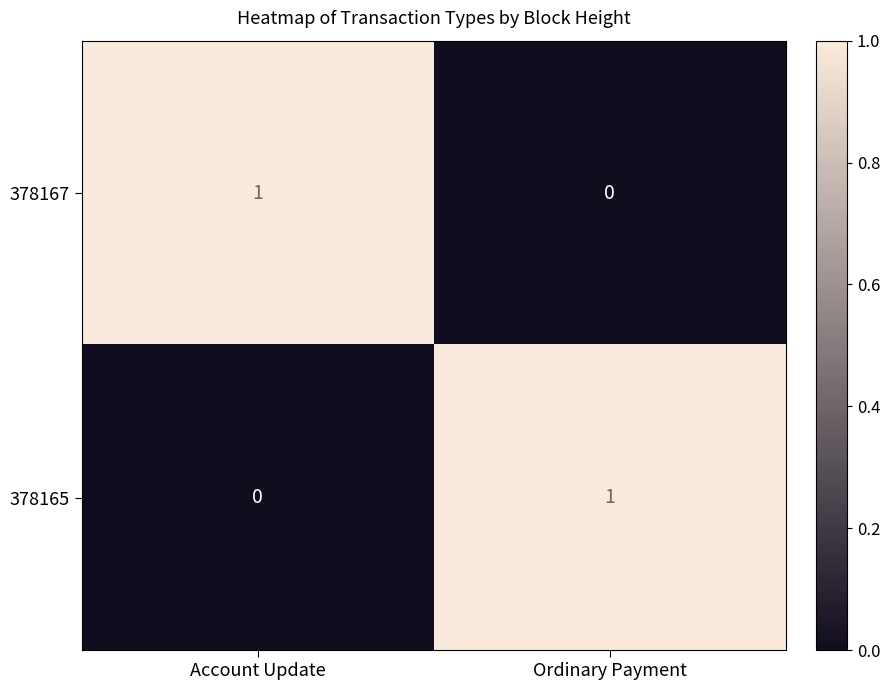

True or false: 378165 has a value of -1 at Account Update.

False